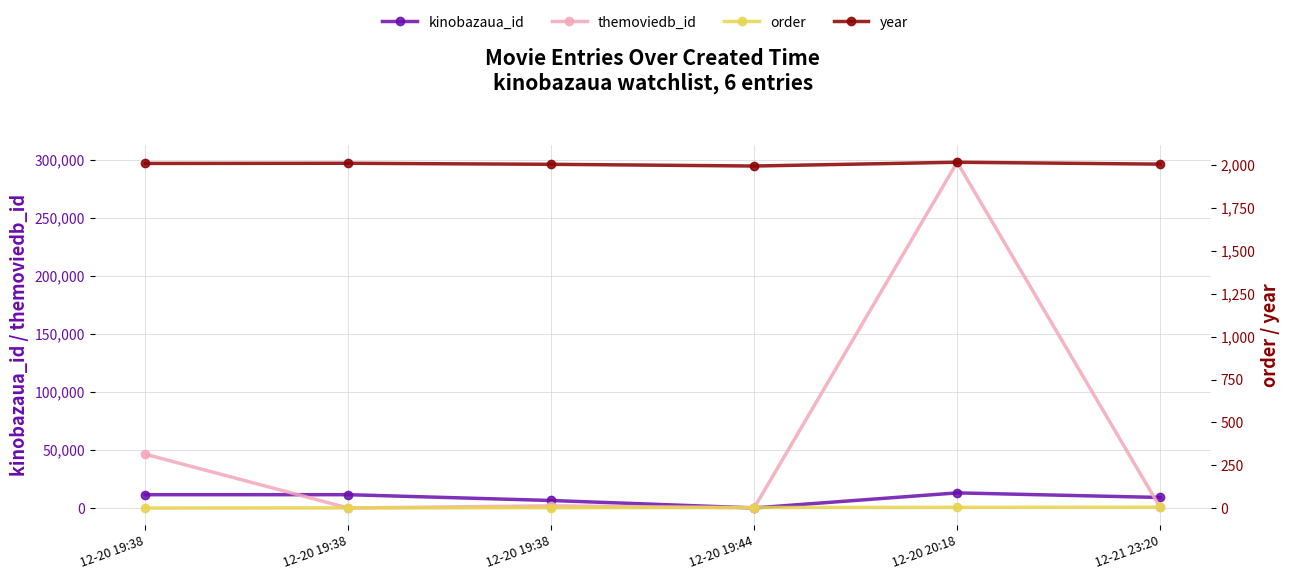

Between 12-20 19:38 and 12-20 19:38, which series saw the biggest shift?

themoviedb_id